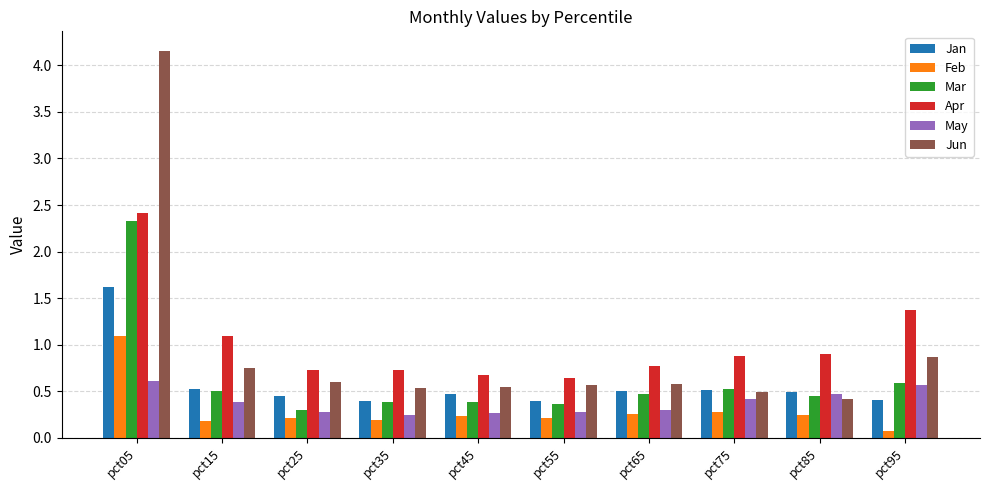

What is the difference between the maximum and minimum values in the Feb series?

1.0